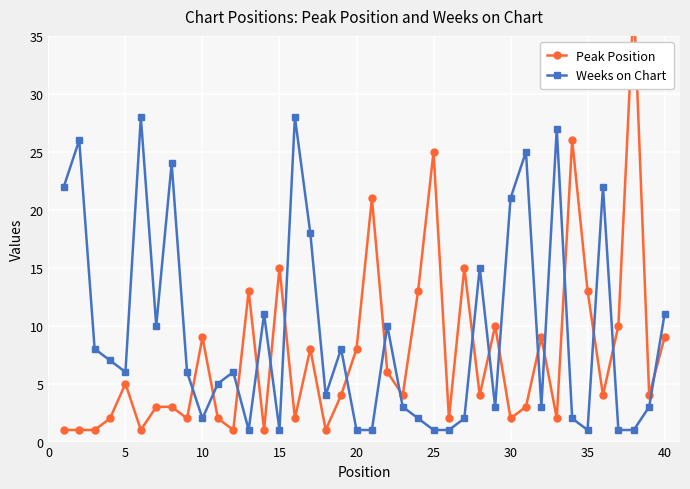

At which category does Weeks on Chart reach its first local valley?

5